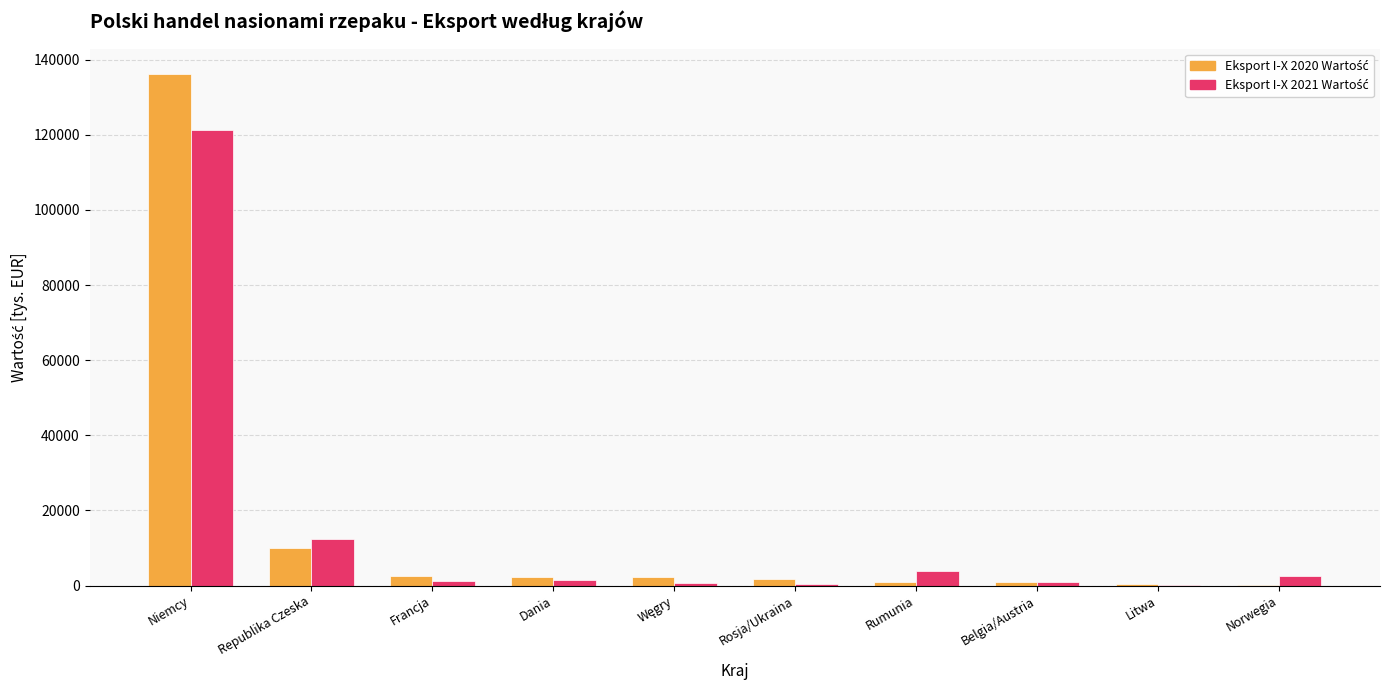

What is the greatest value displayed?

136128.7